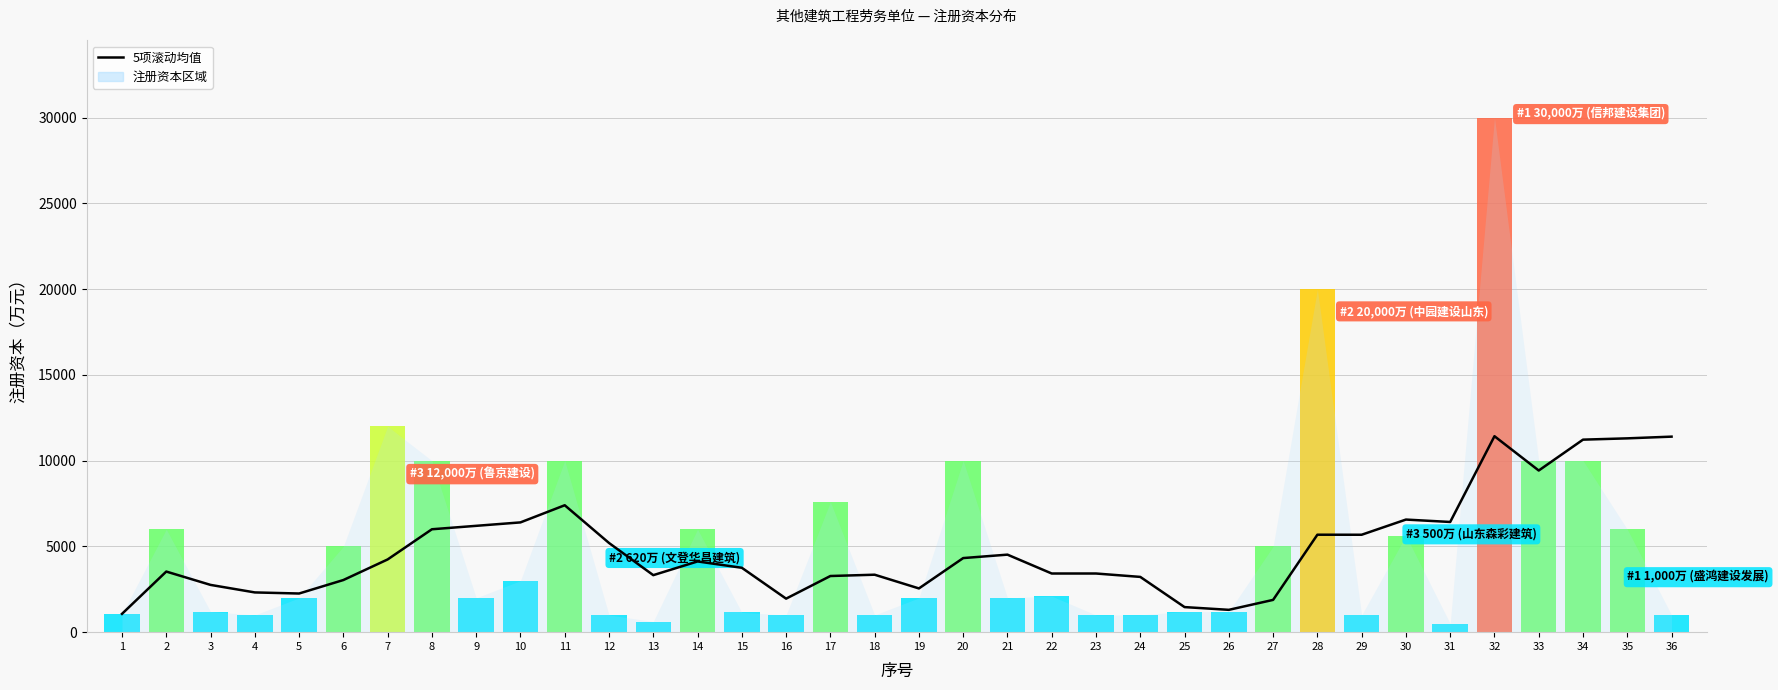

Does the chart have visible grid lines?

Yes